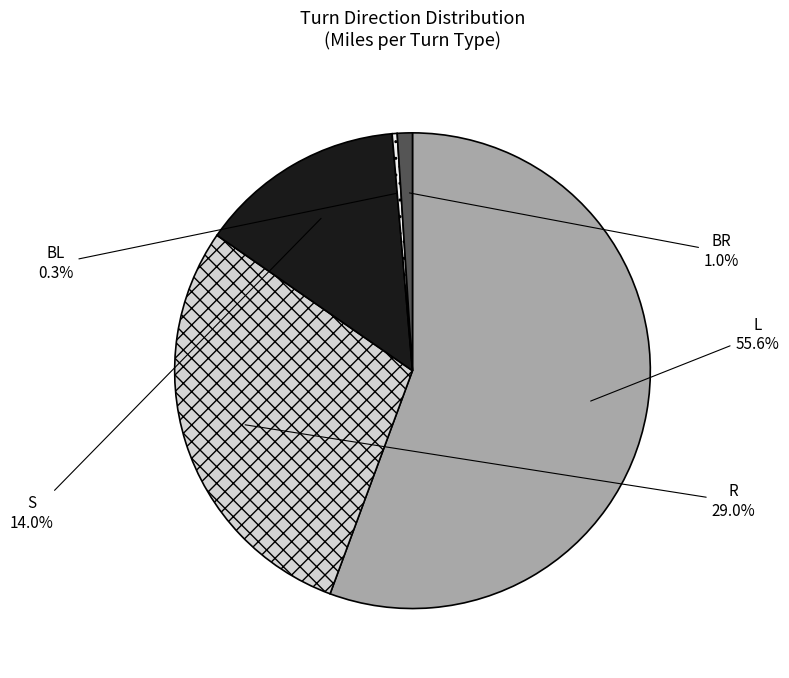

What is the smallest slice in the pie chart?

BL